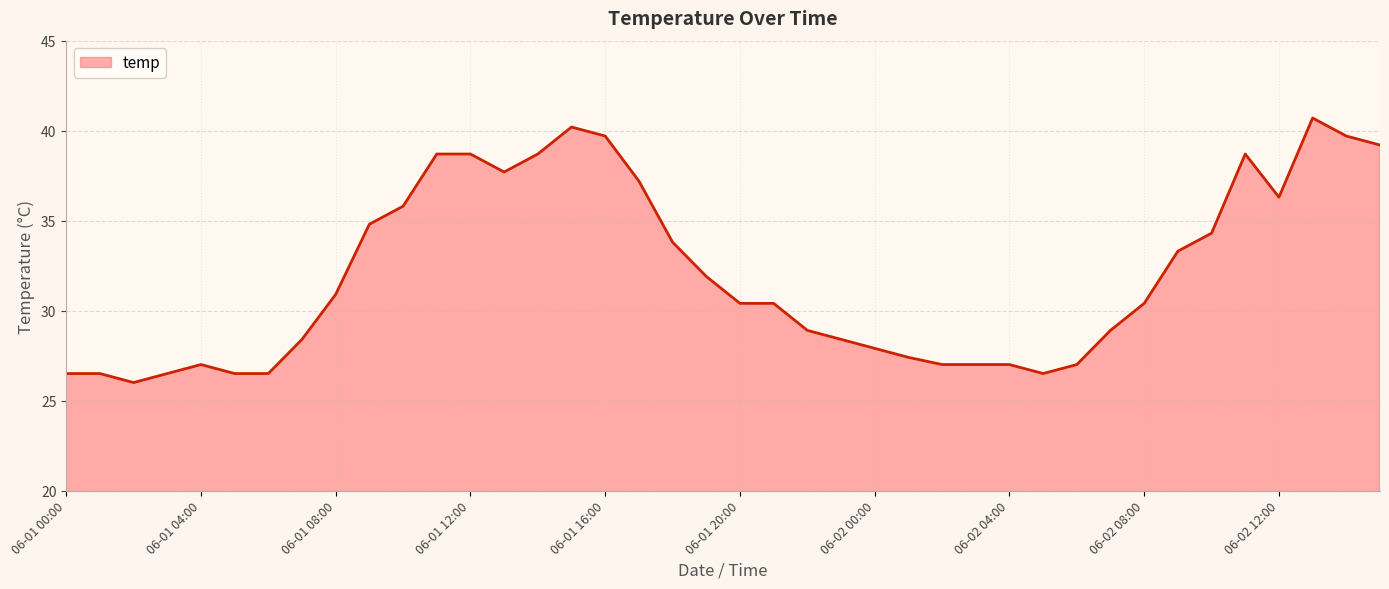

What is the difference between the maximum and minimum values?

14.7